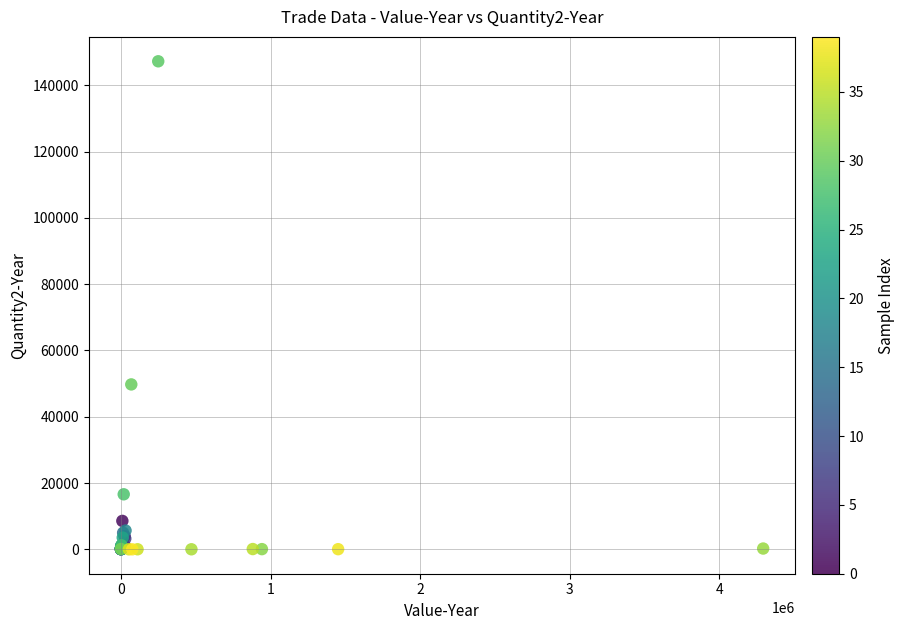

What Y value in the scatter plot is closest to 73624?

49757